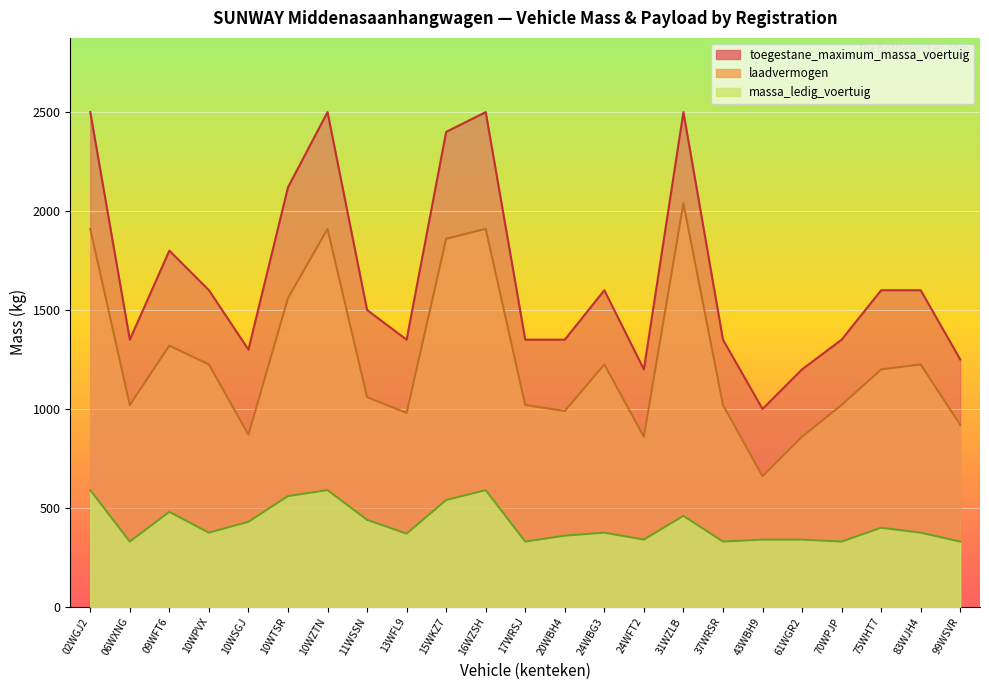

At which category does the chart reach its peak across all series?

02WGJ2